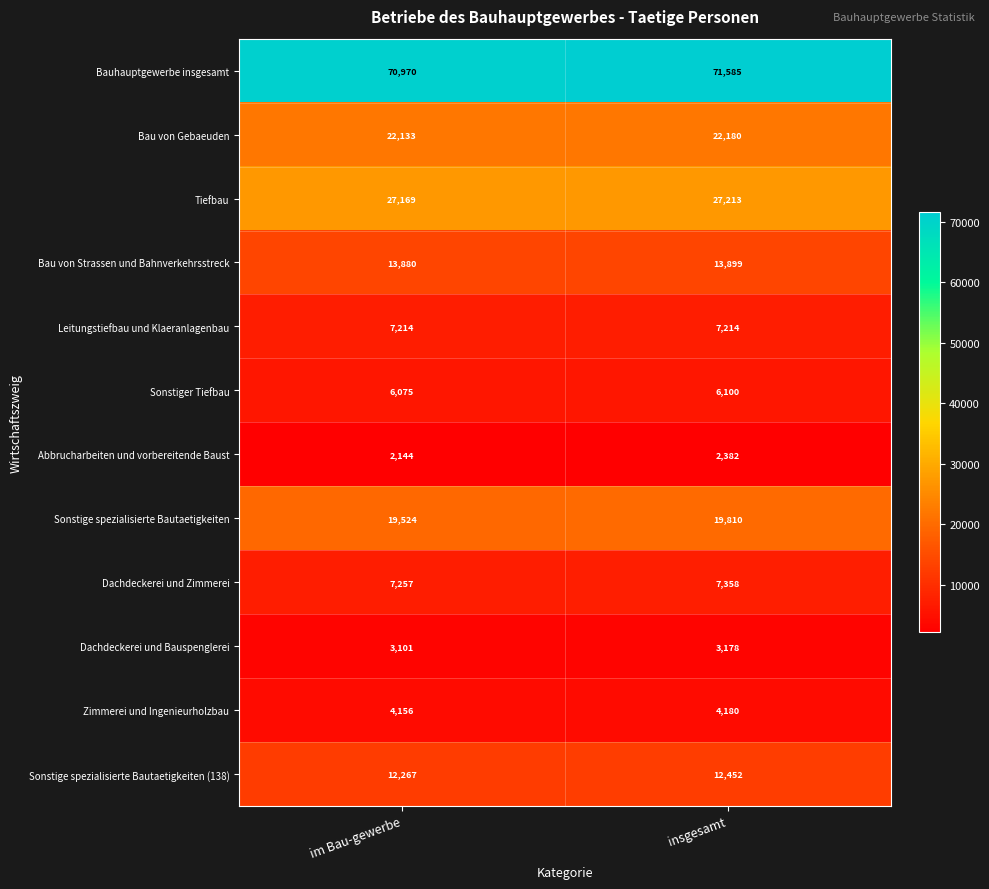

What is the greatest value displayed?

71585